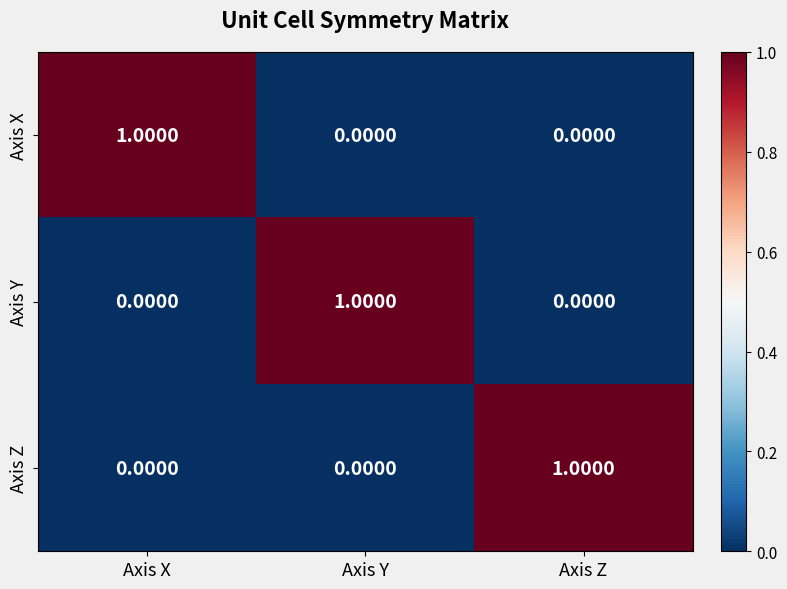

How many series are shown in this chart?

3